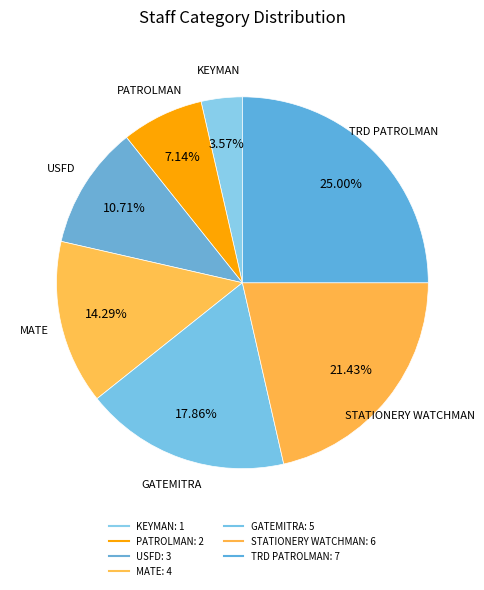

How many segments does this pie chart have?

7